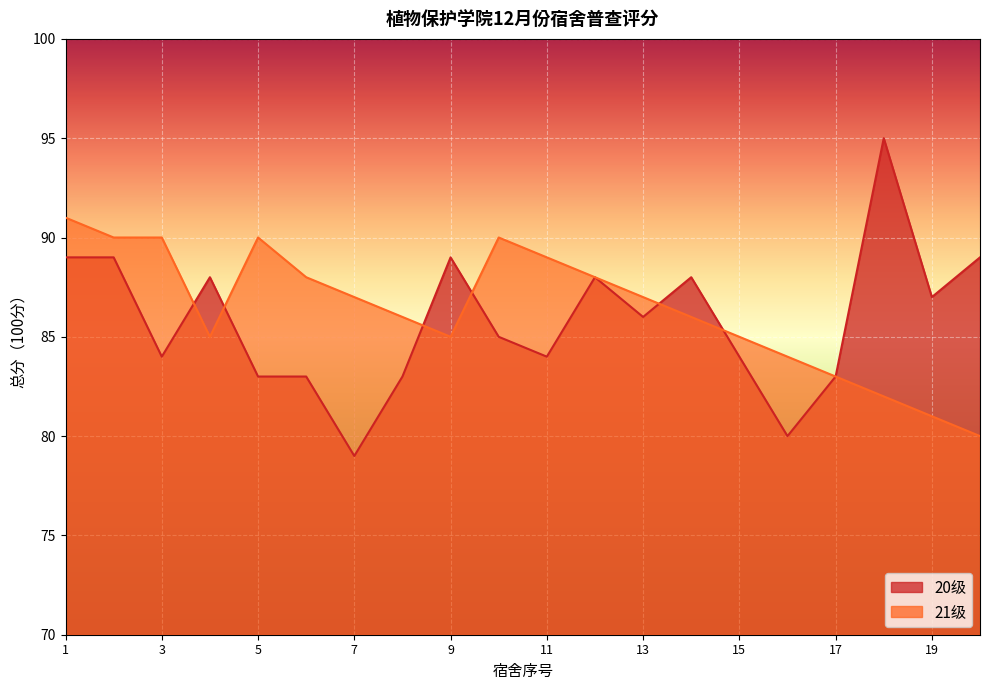

What is the value of the 21级 point at the 20th from the left?

80